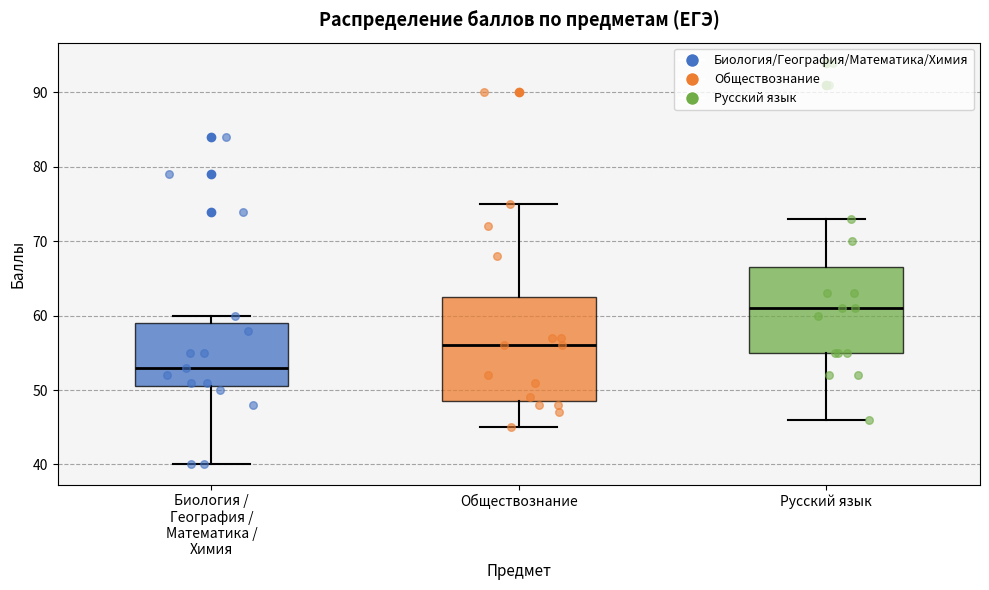

Reading left to right, read every box against the y-axis: the position of its median line, the range the box covers, and the ends of its whiskers. The values are not printed on the chart, so give them approximately, as read against the axis.

Биология / География / Математика / Химия: median 53, box 51 to 59, whiskers 40 to 60
Обществознание: median 56, box 49 to 63, whiskers 45 to 75
Русский язык: median 61, box 55 to 67, whiskers 46 to 73